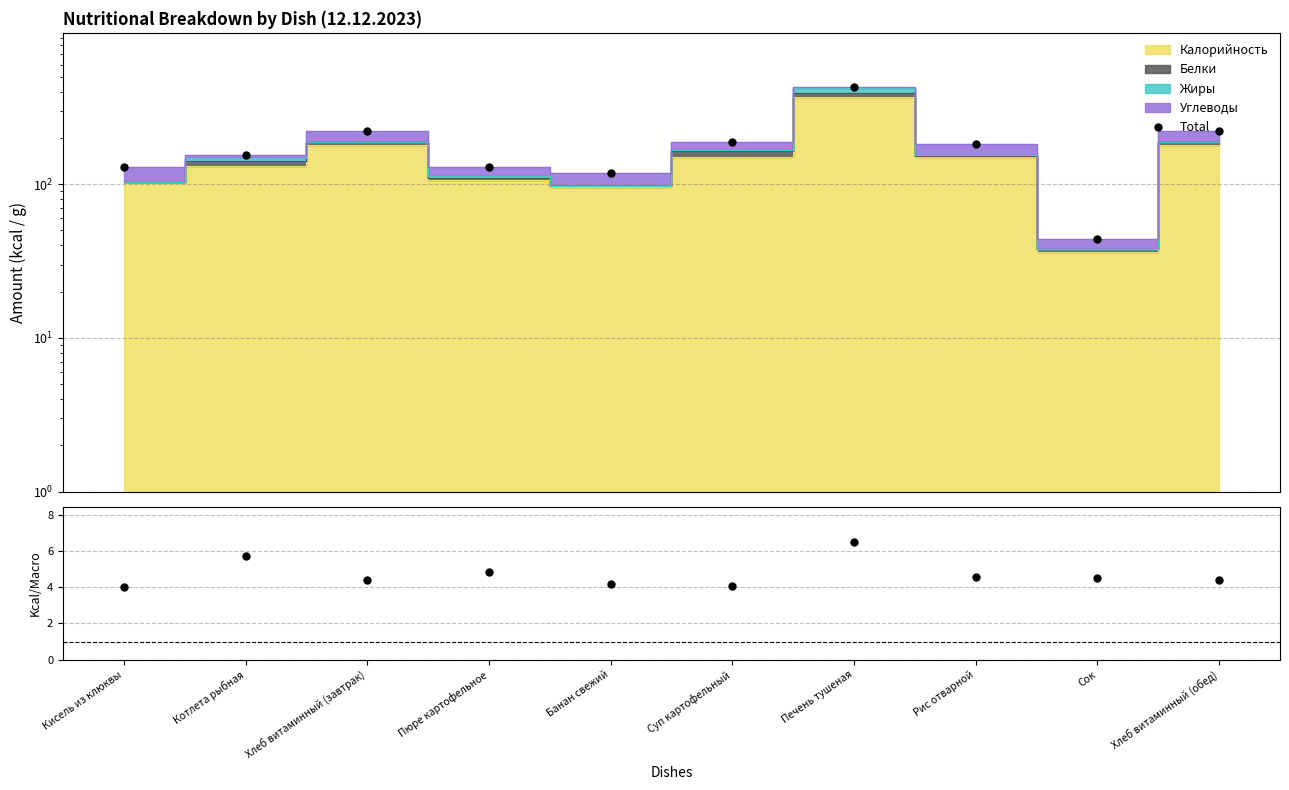

At which category does the chart reach its minimum across all series?

Кисель из клюквы